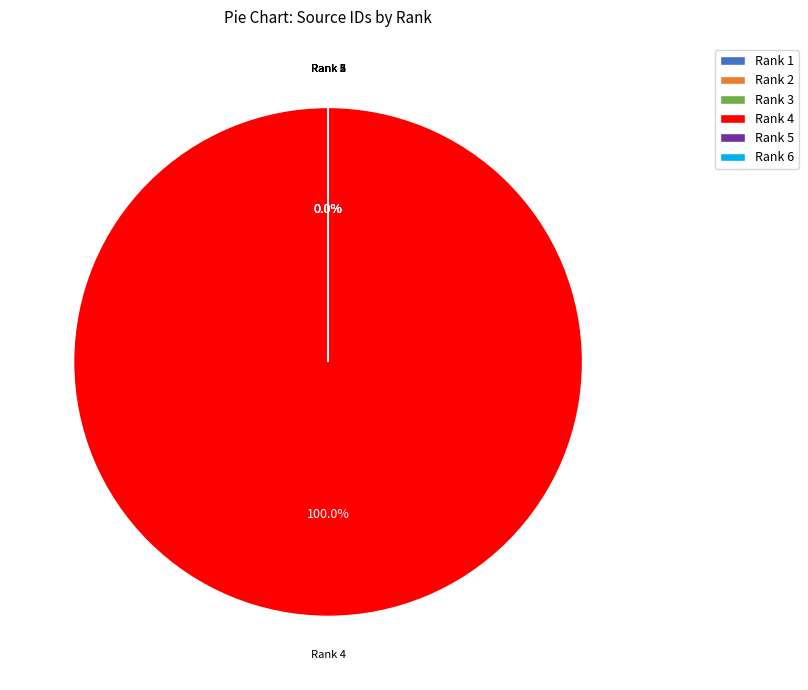

What is the smallest slice in the pie chart?

Rank 6